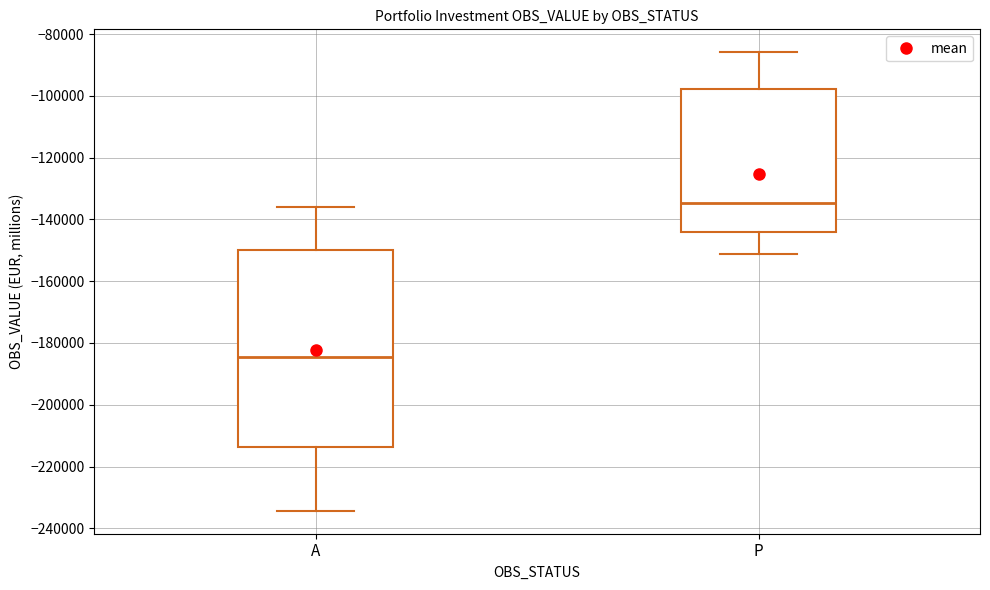

Where does the upper whisker of the box for A end on the y-axis? The values are not printed on the chart, so give them approximately, as read against the axis.

-136000